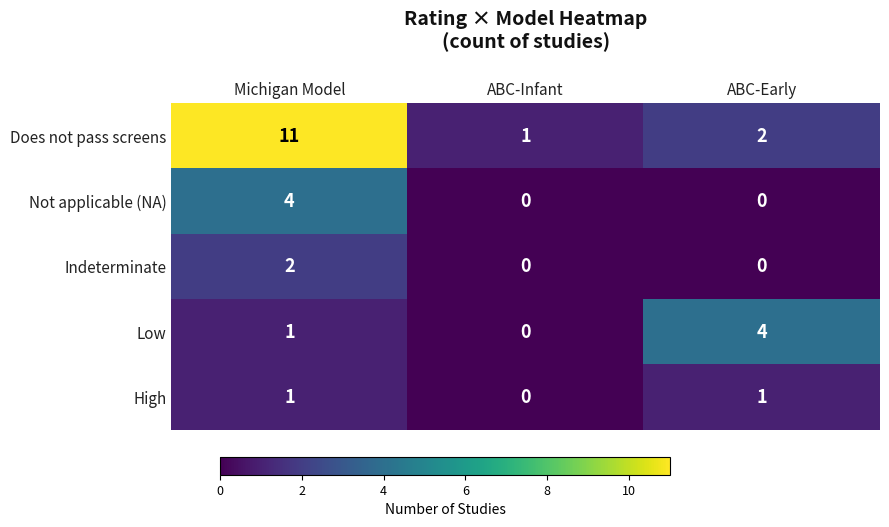

How many Low values are between 0 and 4?

3